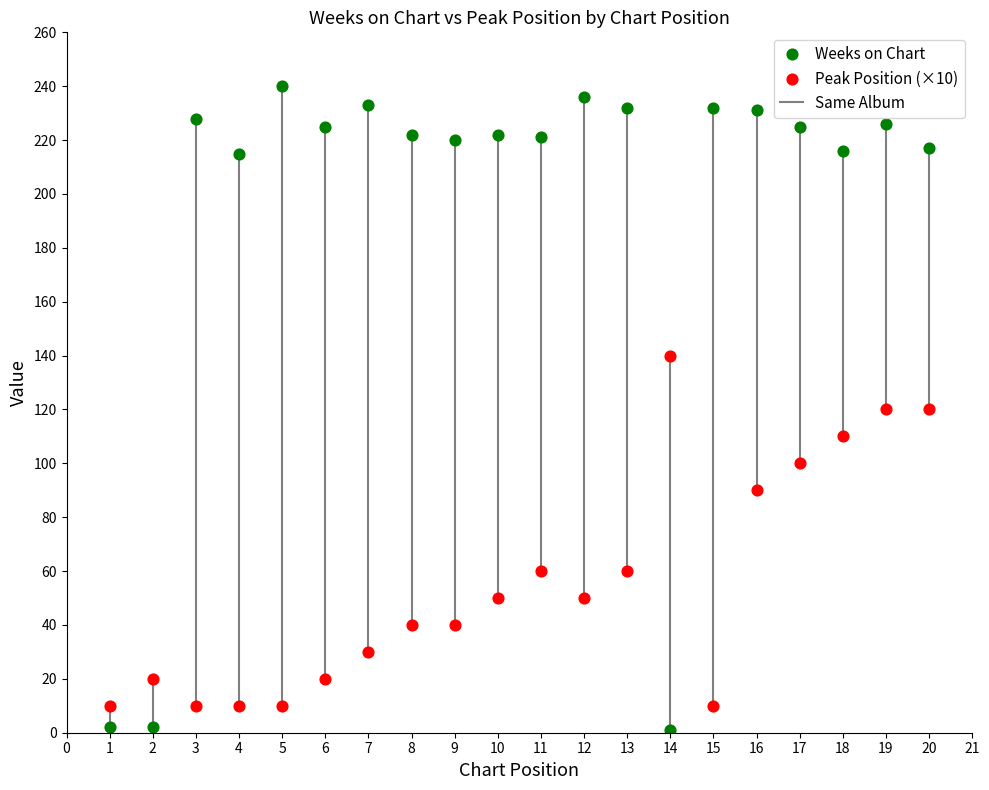

Which series contains the highest Y value?

Weeks on Chart